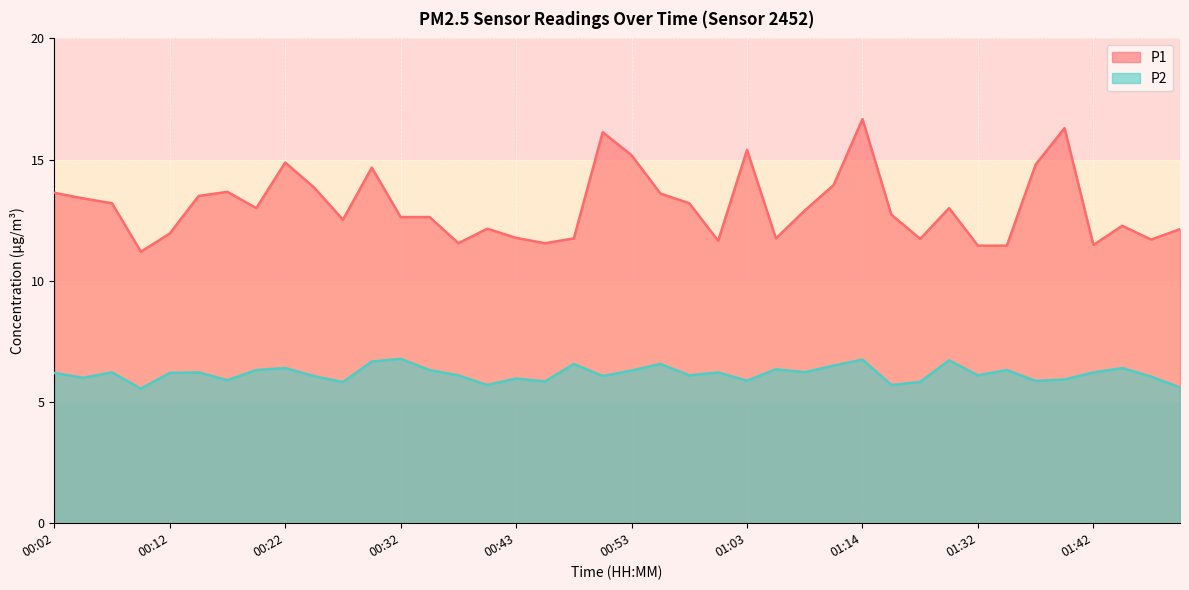

What is the sum of the P1 values at 01:03 and 00:58?

28.6